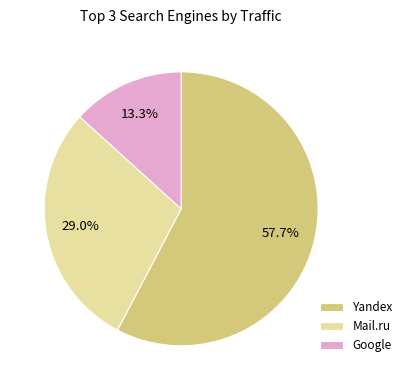

How many slices are in this pie chart?

3